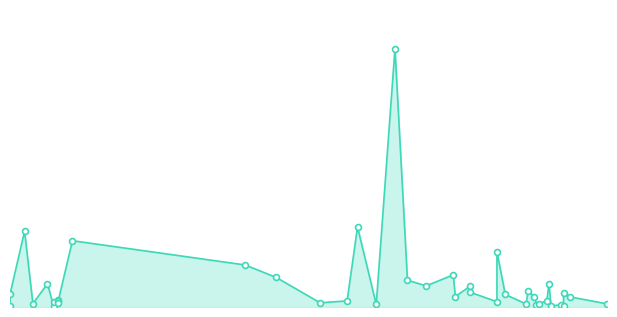

What is the change in value from 2022-11-21 to 2022-09-17?

+88200000